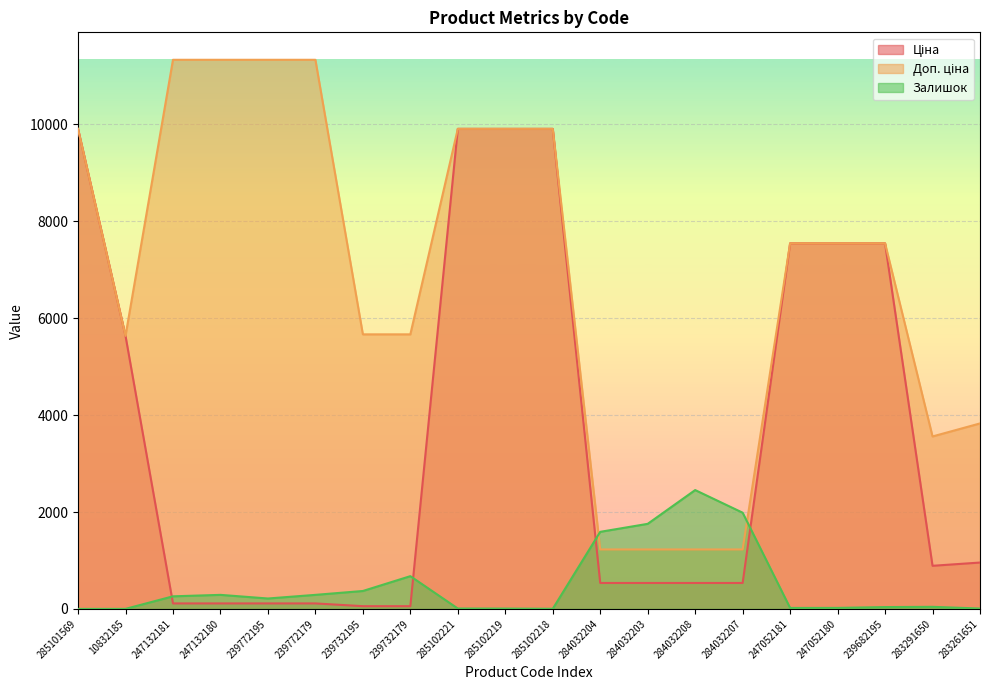

List the series in order of their peak value, lowest first.

Залишок, Ціна, Доп. ціна